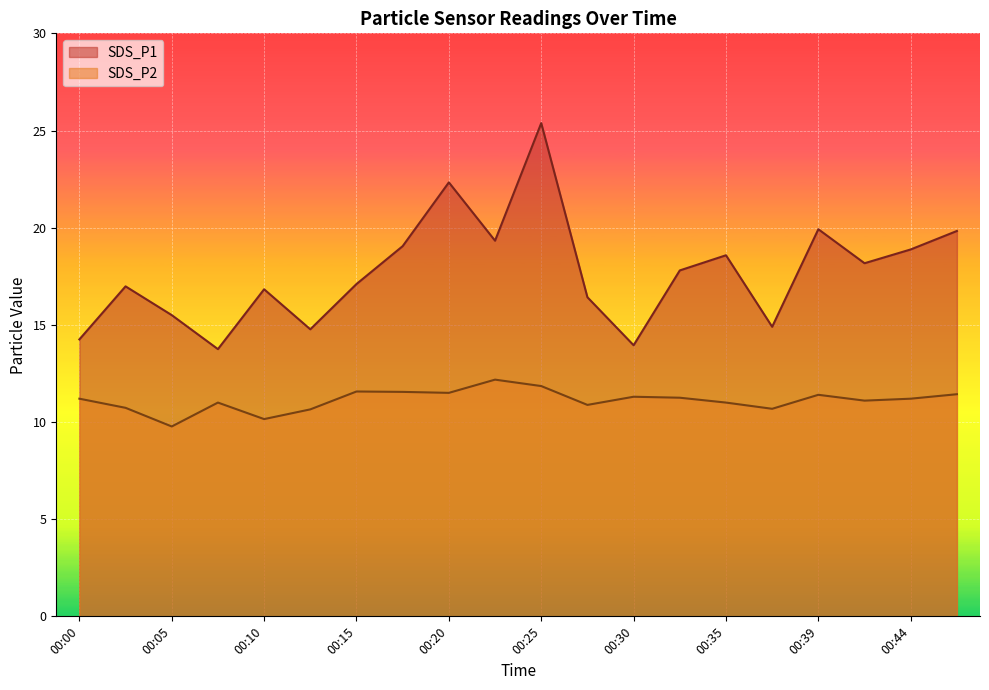

At which category is the sum across all series the highest?

00:25